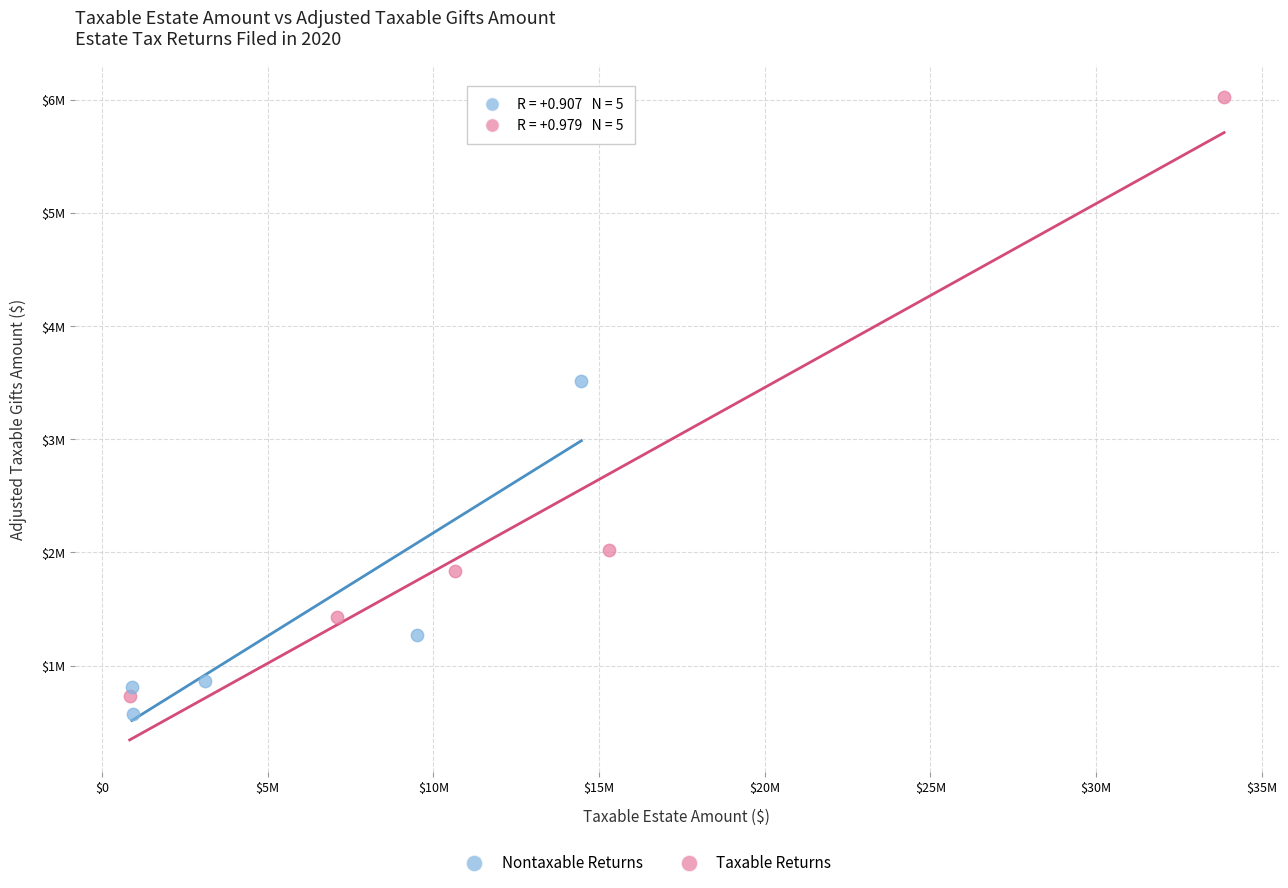

Which series reaches the maximum Y coordinate?

Taxable Returns